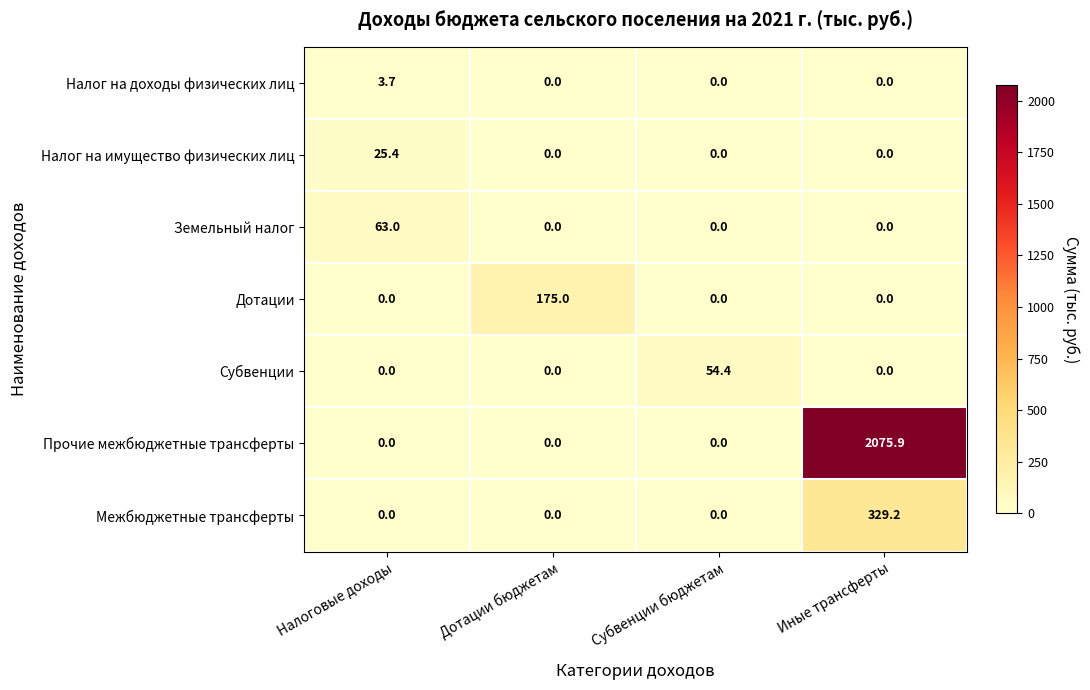

Between Налоговые доходы and Дотации бюджетам, which series saw the biggest shift?

Дотации